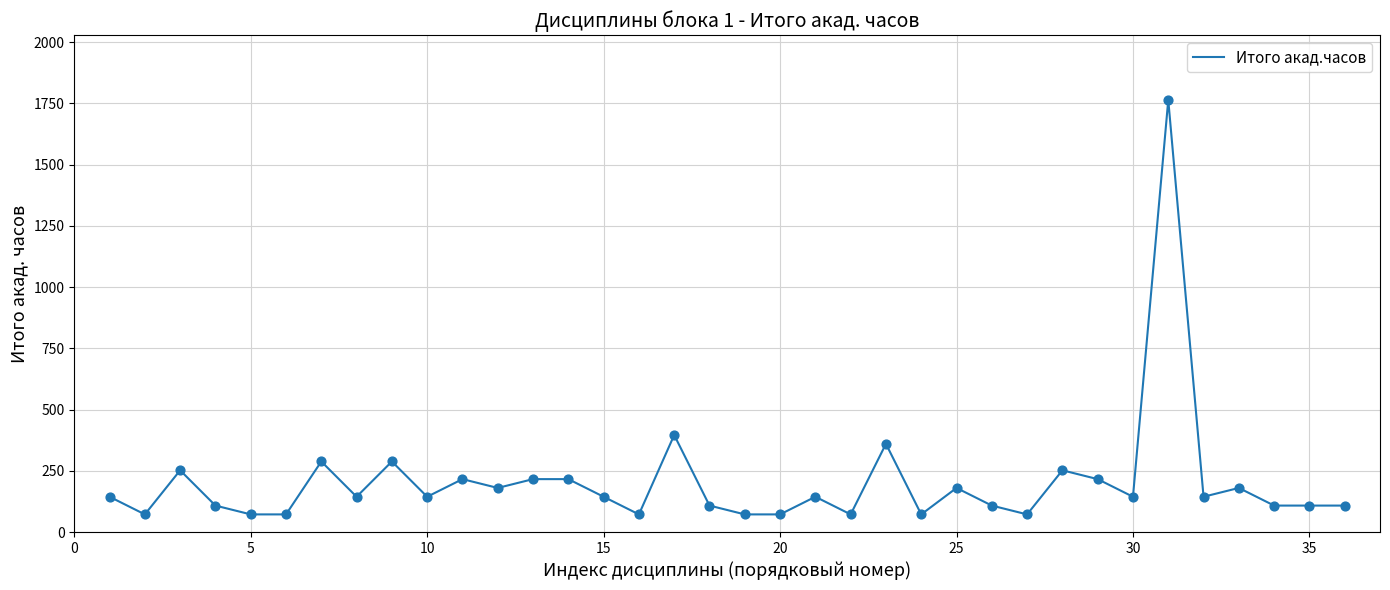

What is the smallest value displayed?

72